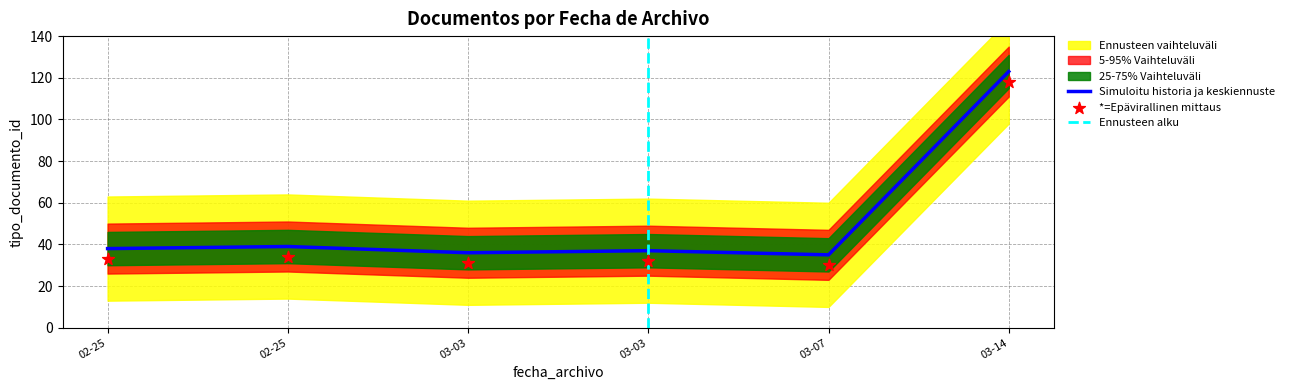

What is the change in value from 2016-03-07 to 2016-03-03?

+1